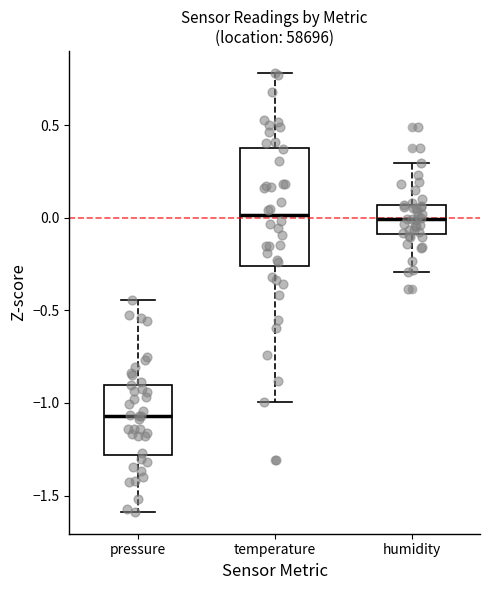

Reading left to right, transcribe this box plot: for each box, give where its median line is, the range the box spans, and where its two whiskers end, as read against the y-axis. The values are not printed on the chart, so give them approximately, as read against the axis.

pressure: median -1.05, box -1.30 to -0.90, whiskers -1.60 to -0.45
temperature: median 0.00, box -0.25 to 0.40, whiskers -1.00 to 0.80
humidity: median 0.00, box -0.10 to 0.05, whiskers -0.30 to 0.30